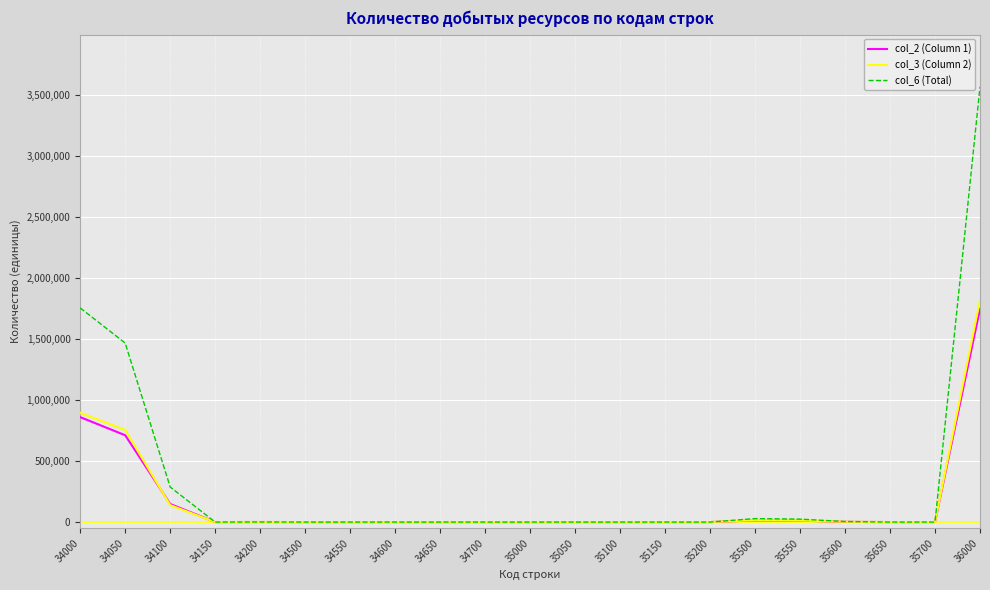

Which series has the largest range (max minus min)?

col_6 (Total)